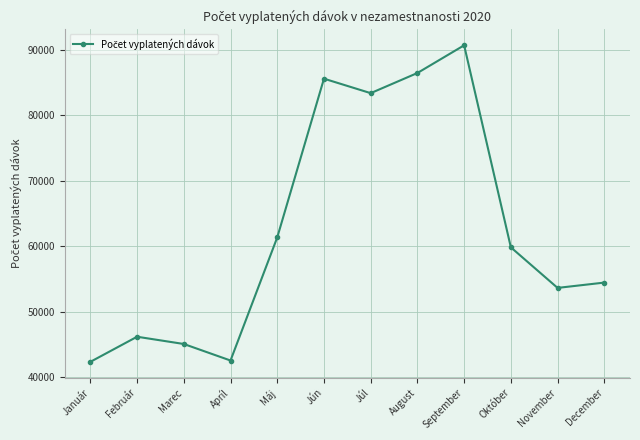

True or false: there are more than 2 points higher than both neighbors.

True